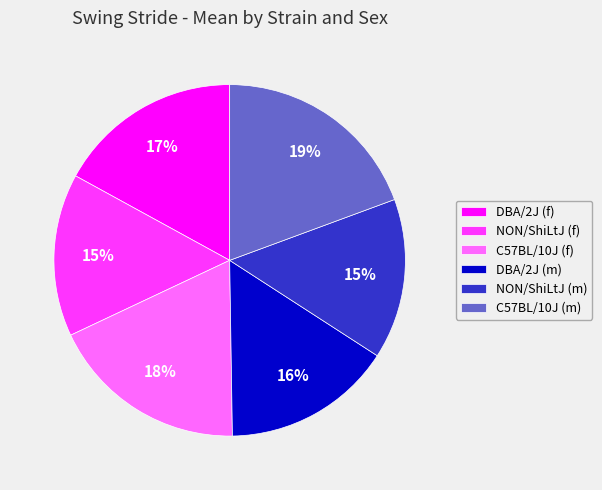

Which has a higher value, C57BL/10J (f) or NON/ShiLtJ (f)?

C57BL/10J (f)